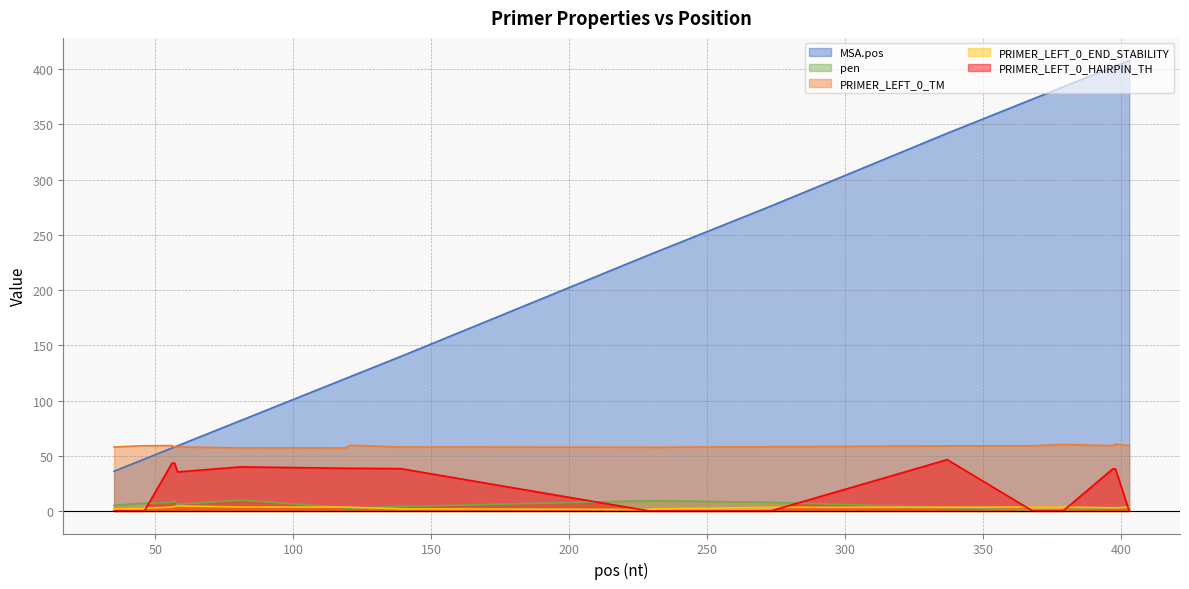

True or false: PRIMER_LEFT_0_END_STABILITY and PRIMER_LEFT_0_TM cross at least once.

False